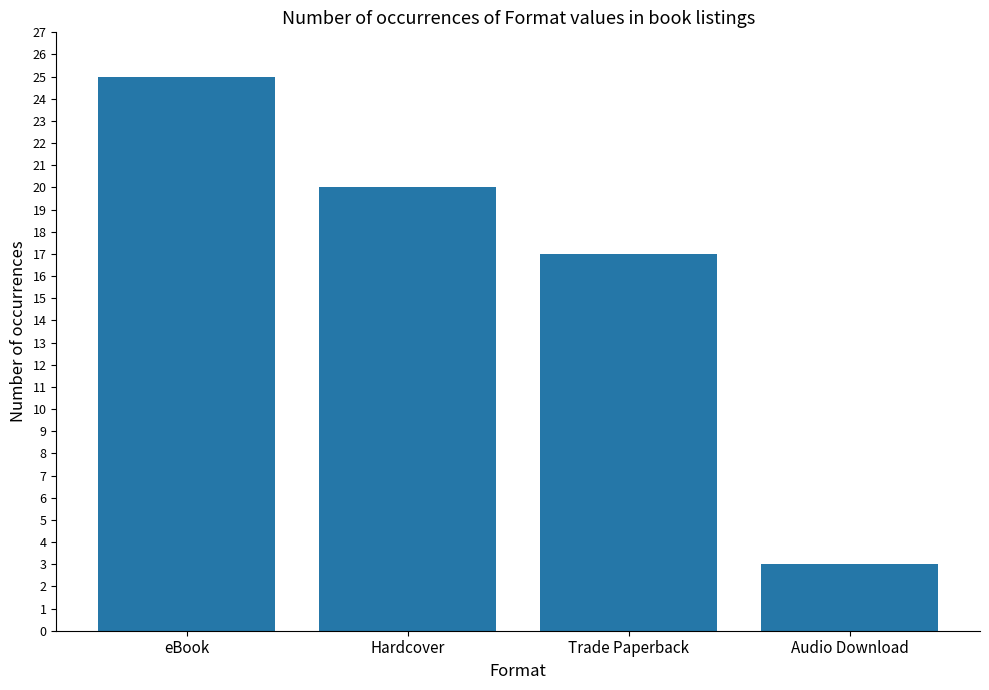

What is the smallest value displayed?

3